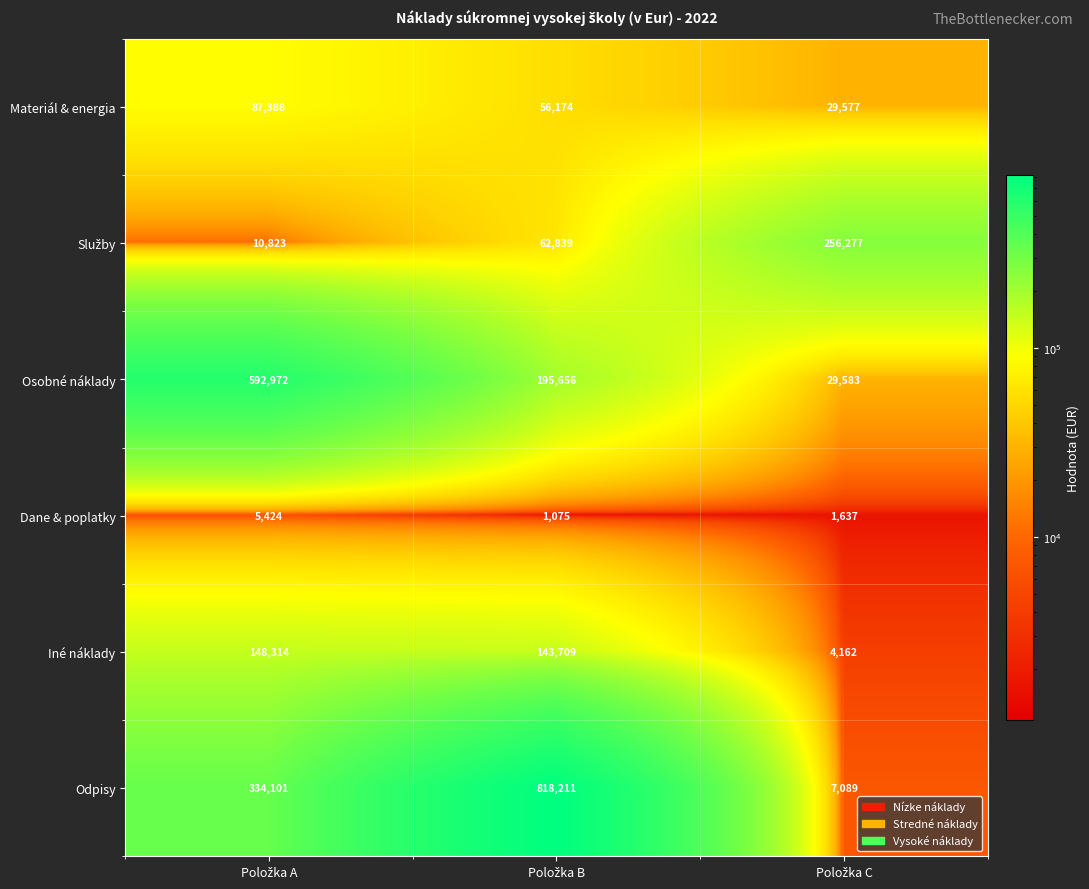

Which series has the largest total across all categories?

Odpisy